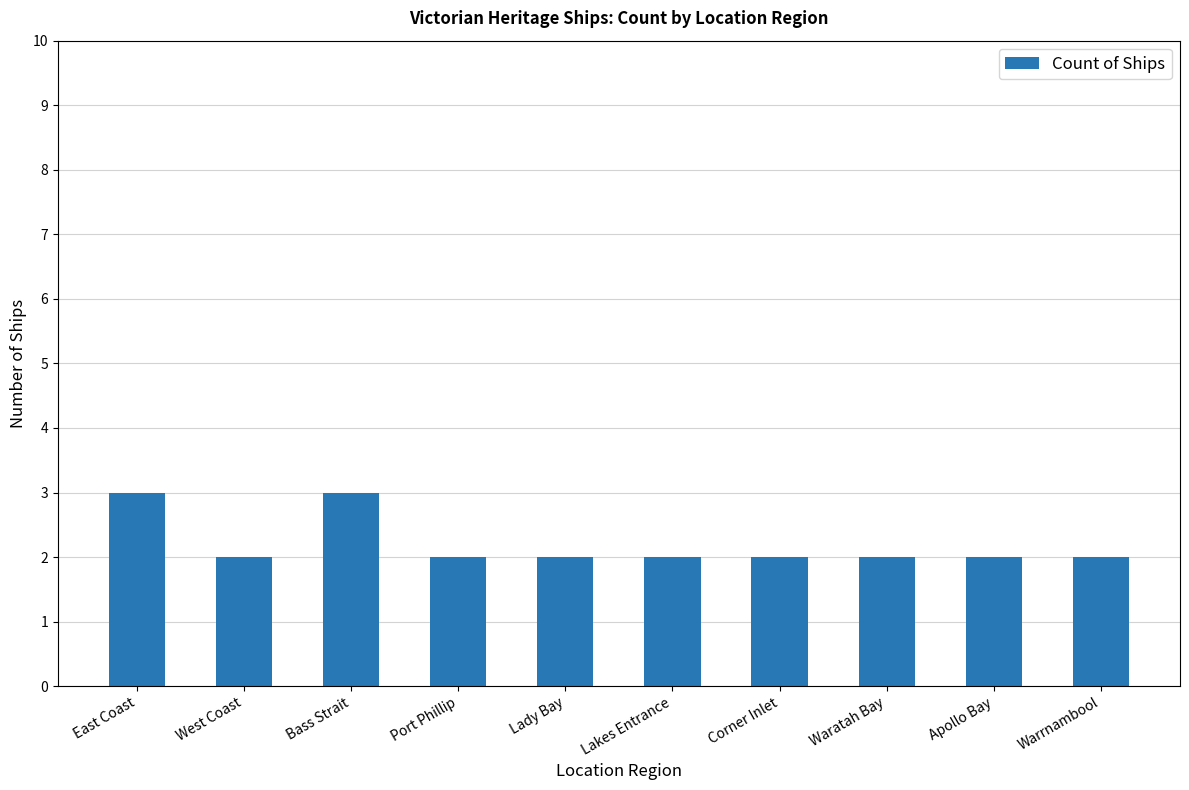

Between Bass Strait and Apollo Bay, which is larger?

Bass Strait